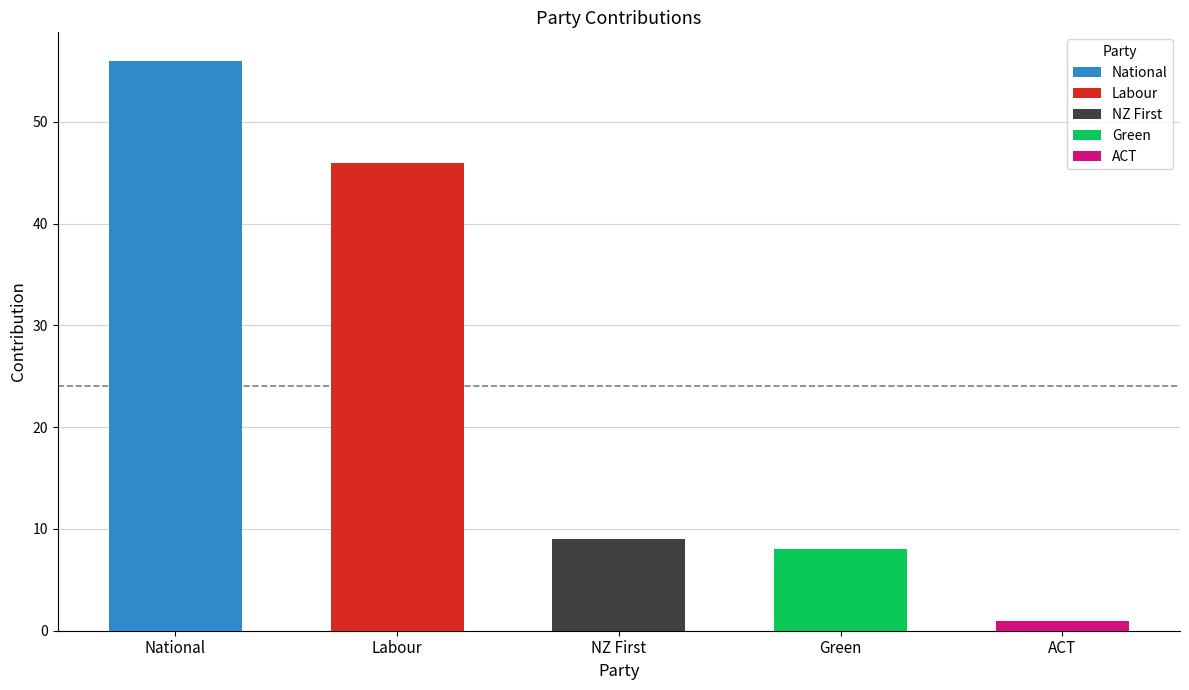

Between NZ First and National, which is larger?

National